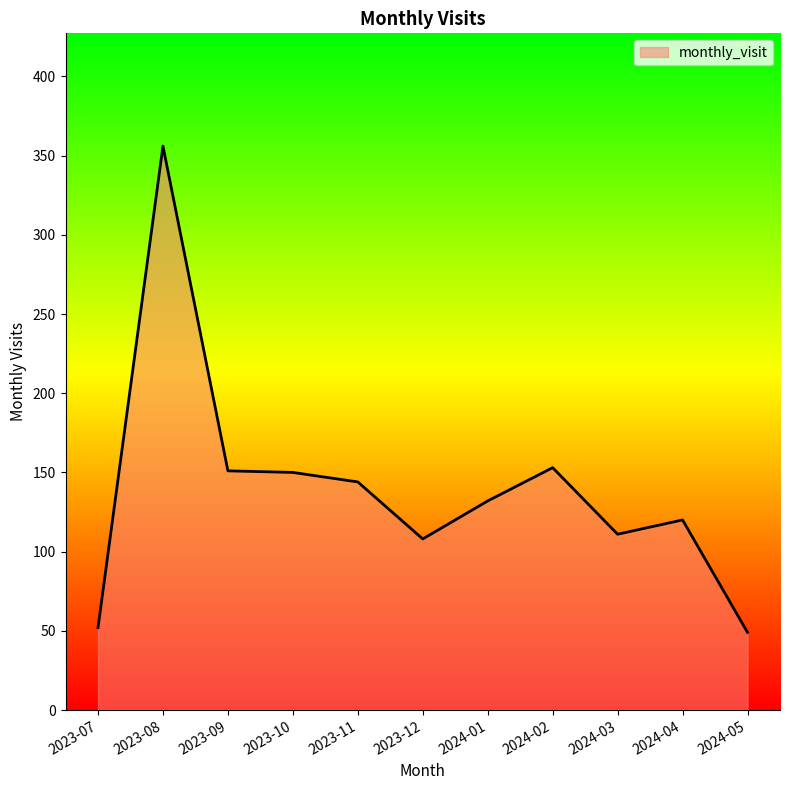

How many categories are shown in the chart?

11